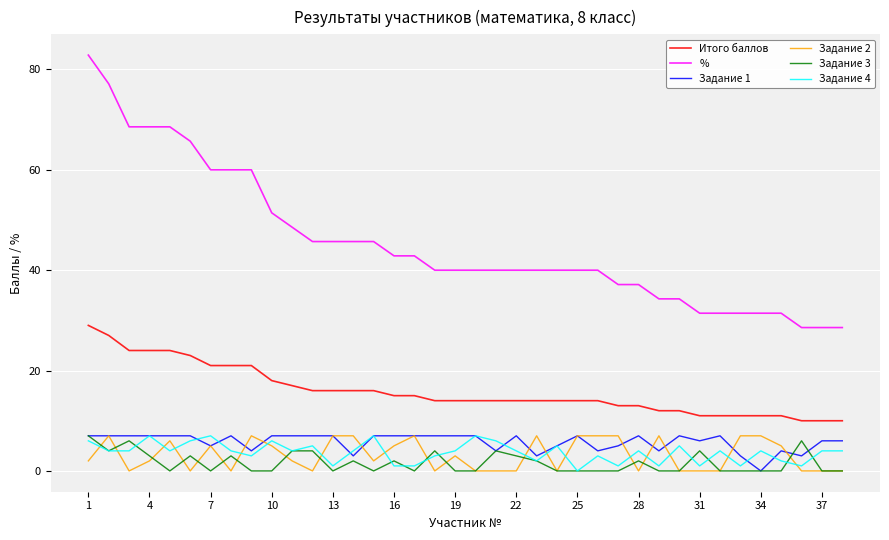

True or false: % and Задание 4 cross at least once.

False